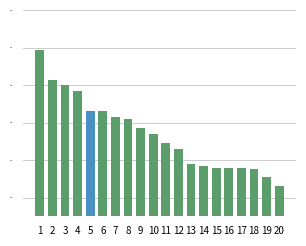

True or false: the data shows 728 at 12.

False